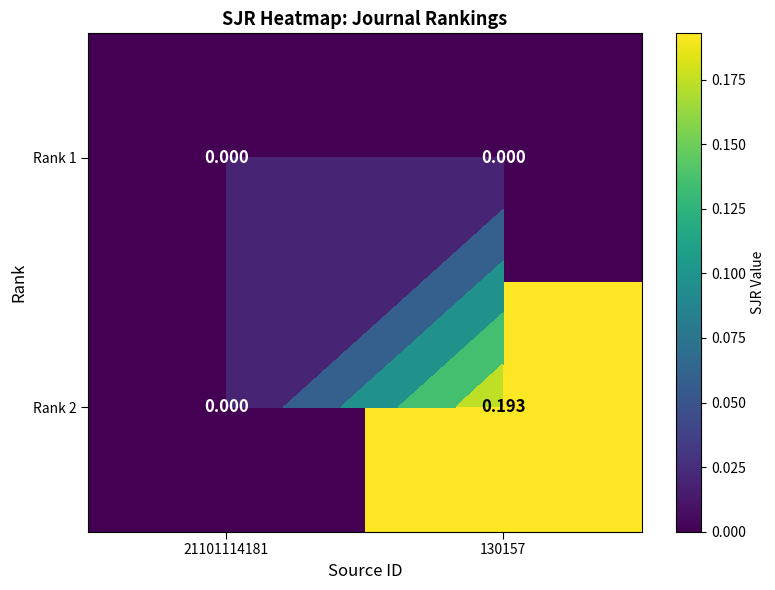

What is the difference between the Rank 2 values at 21101114181 and 130157?

0.2